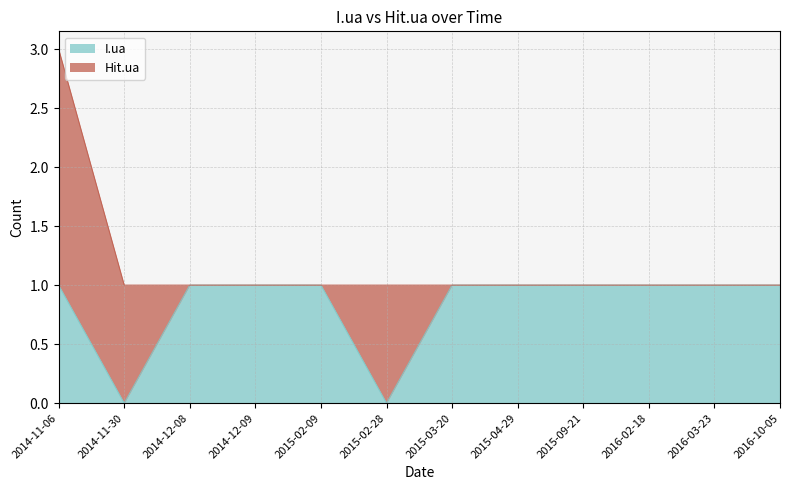

Between 2014-12-08 and 2015-02-28, which is larger?

2014-12-08